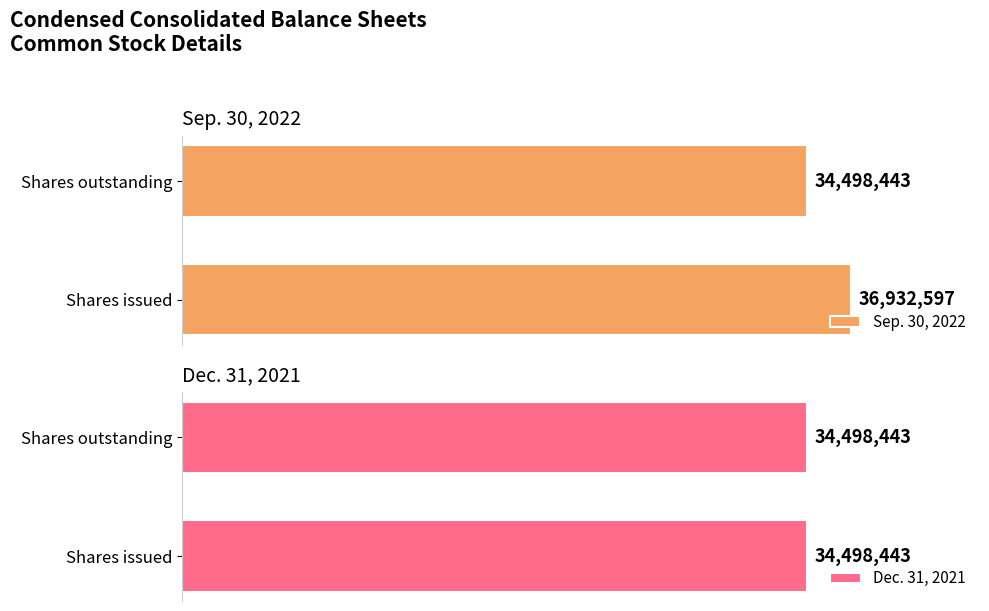

Rank the categories by Sep. 30, 2022 value from highest to lowest.

Shares issued, Shares outstanding